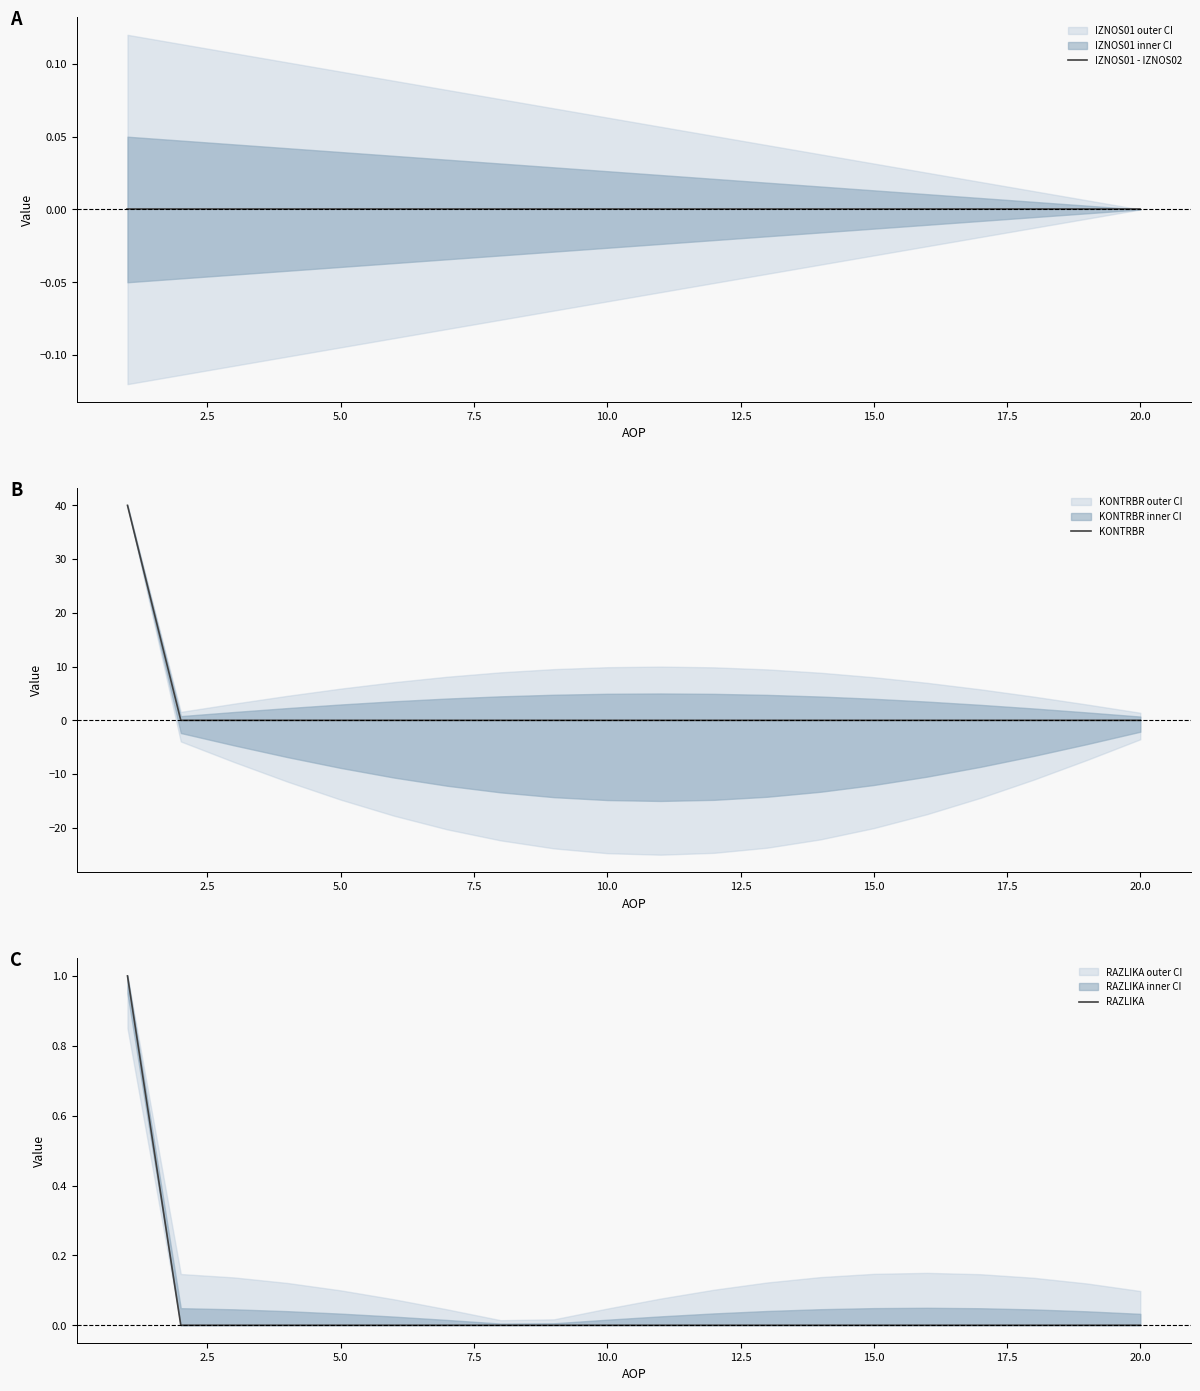

True or false: KONTRBR has a value of 26 at 15.0.

False